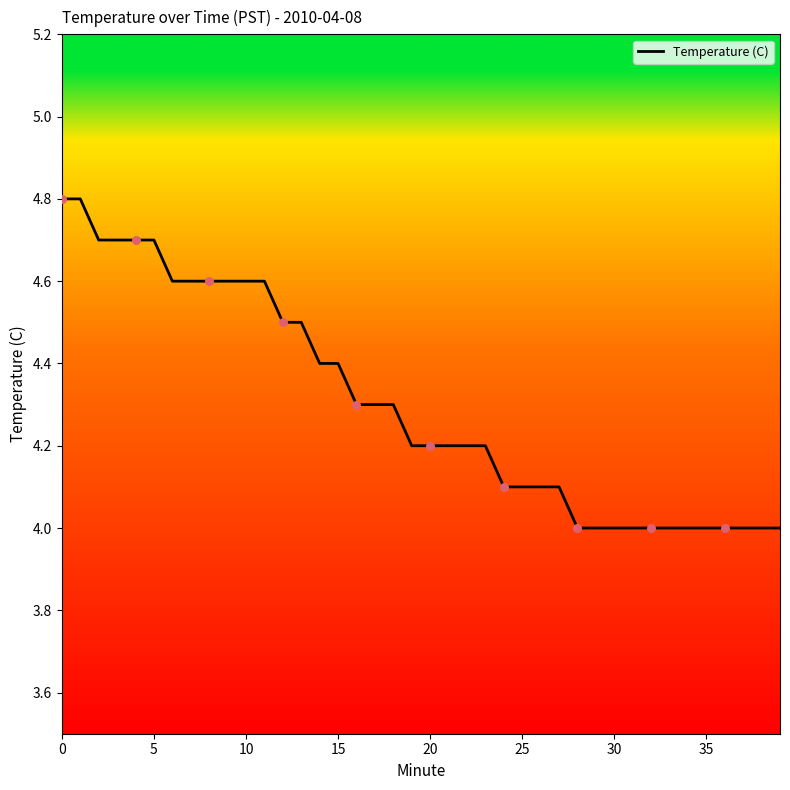

What is the difference between the maximum and minimum values?

0.8